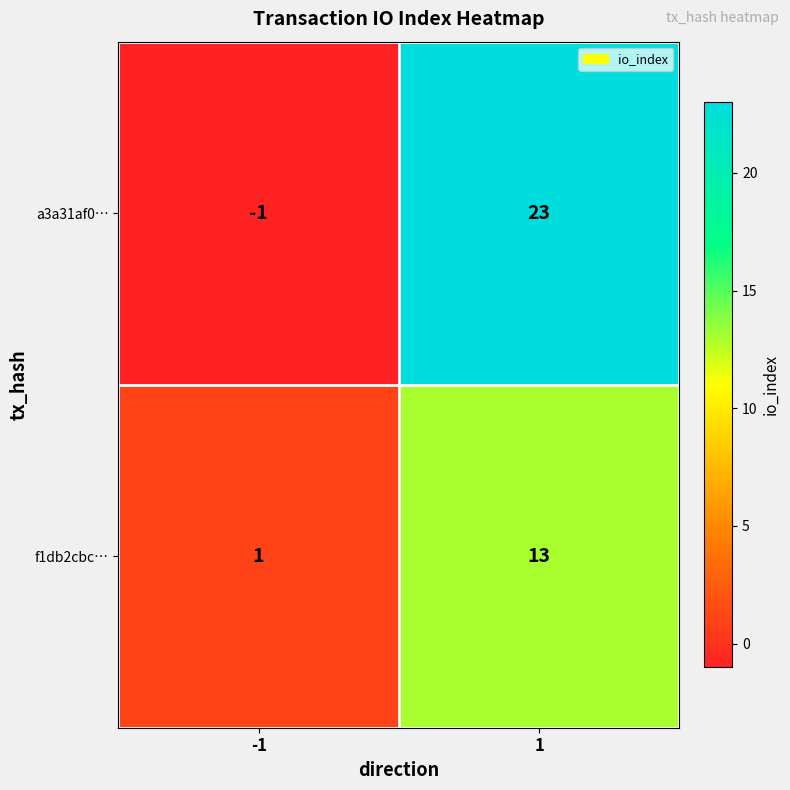

What is the difference between the a3a31af0… values at 1 and -1?

24